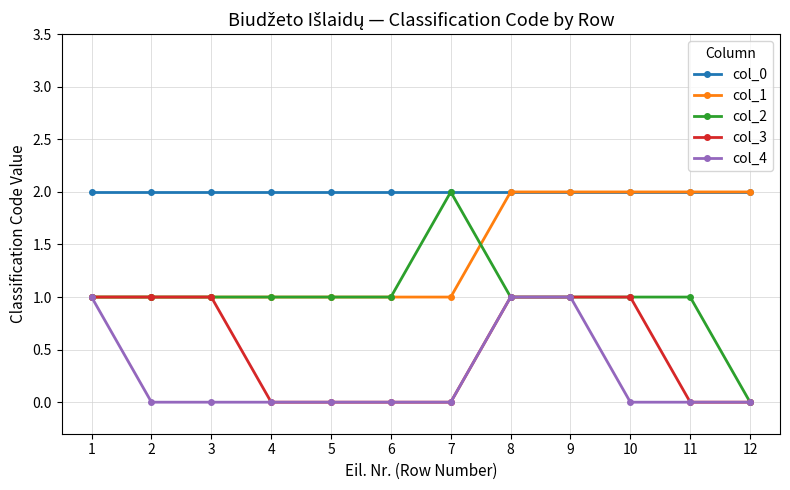

How many values in the col_3 series are below 1?

6